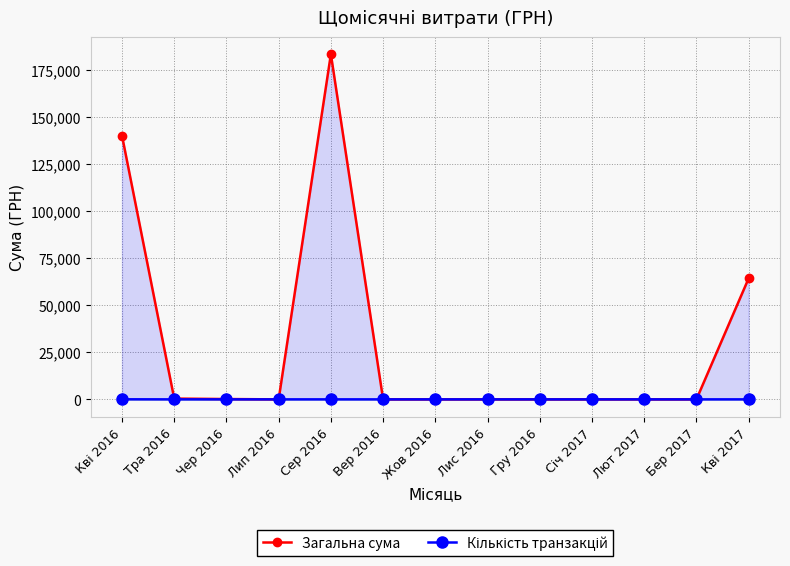

What are all the series names shown in the legend?

Загальна сума, Кількість транзакцій